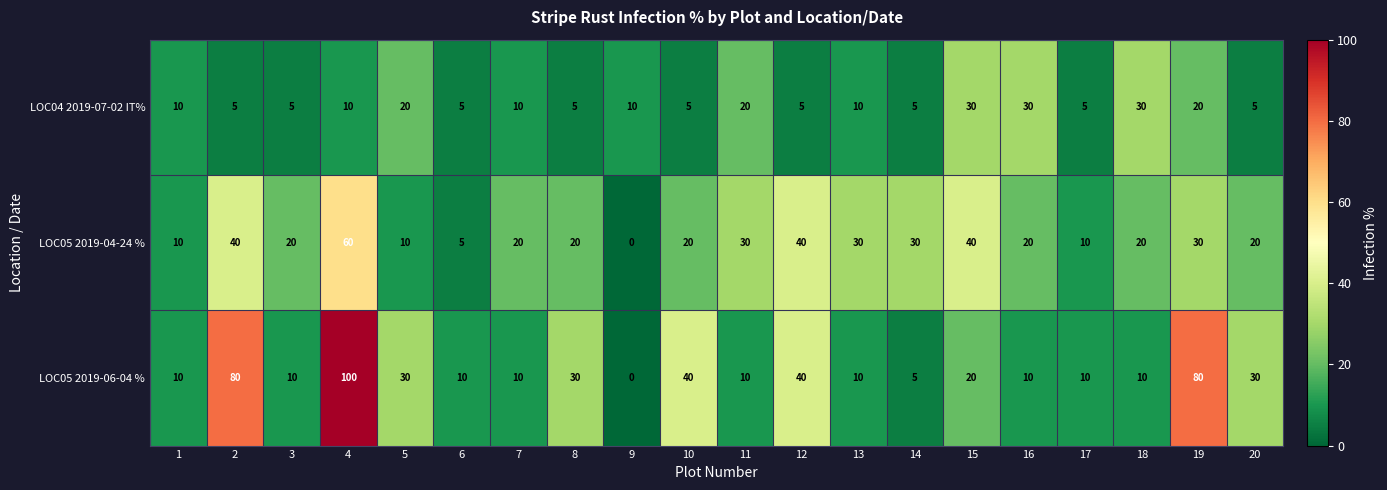

List the series in order of their overall mean, lowest first.

LOC04 2019-07-02 IT%, LOC05 2019-04-24 %, LOC05 2019-06-04 %